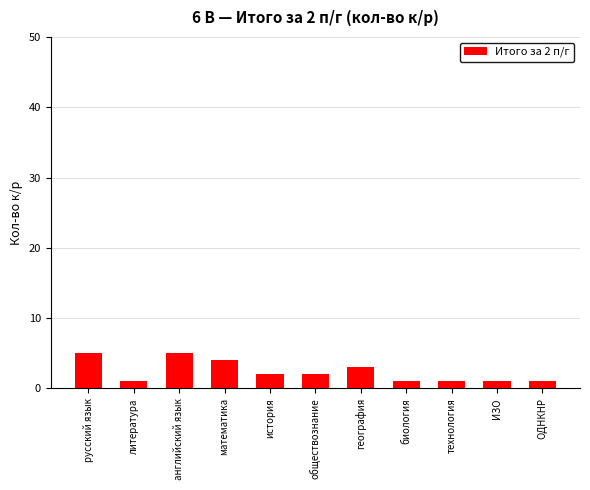

What is the difference between the values at ОДНКНР and русский язык?

4